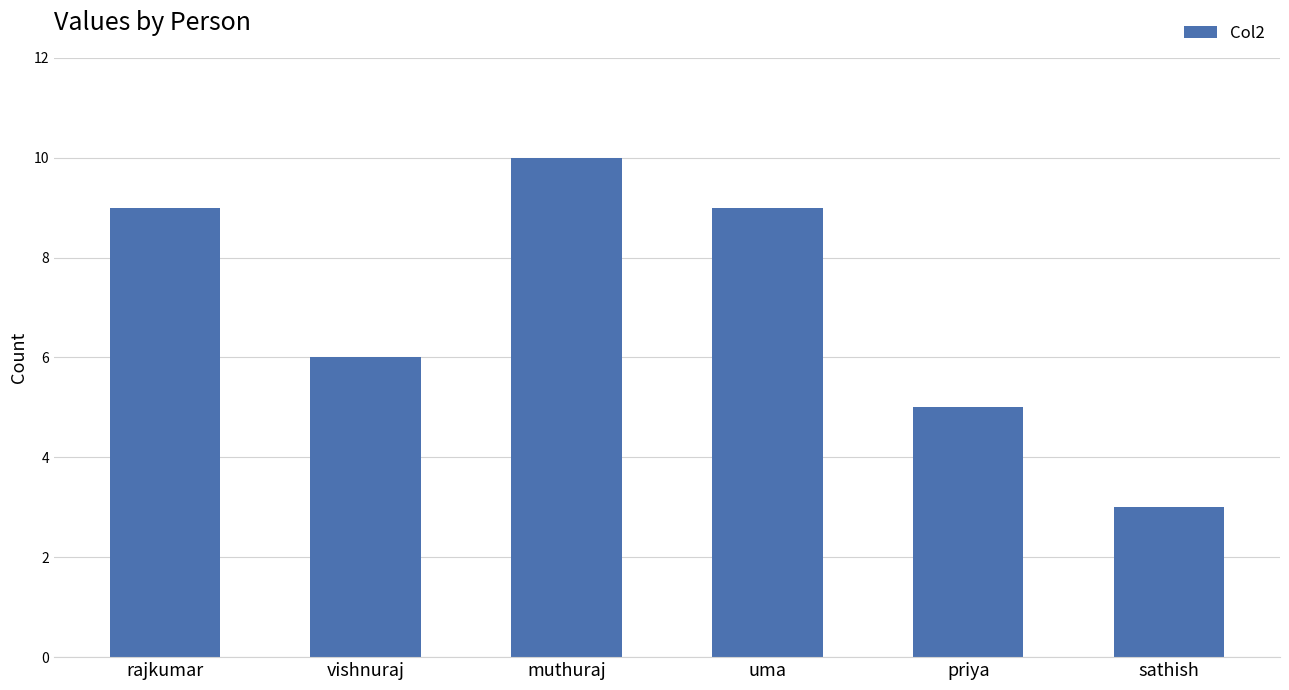

Reading left to right, extract all data points from this chart.

9	6	10	9	5	3